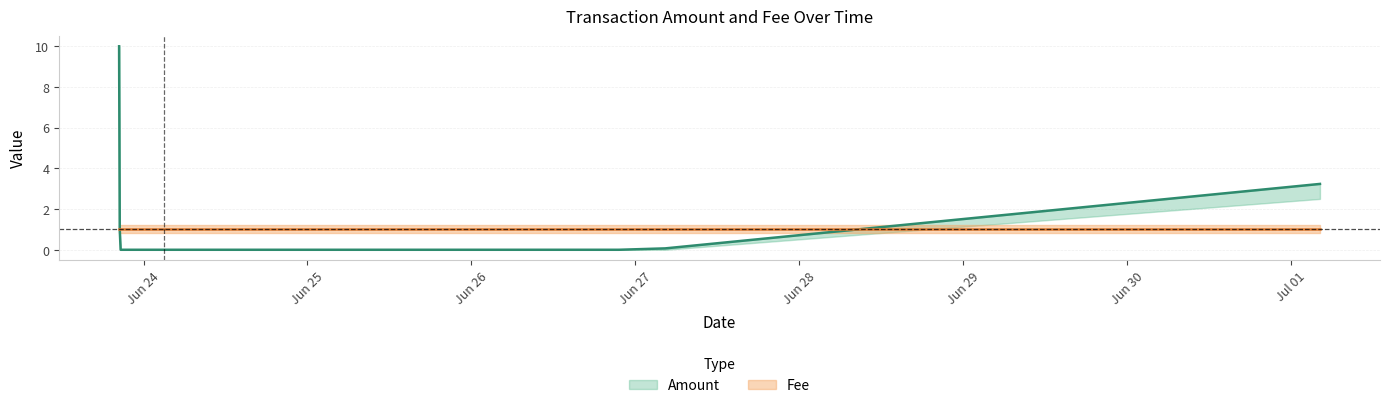

True or false: Fee has more than 0 interior local peaks.

False